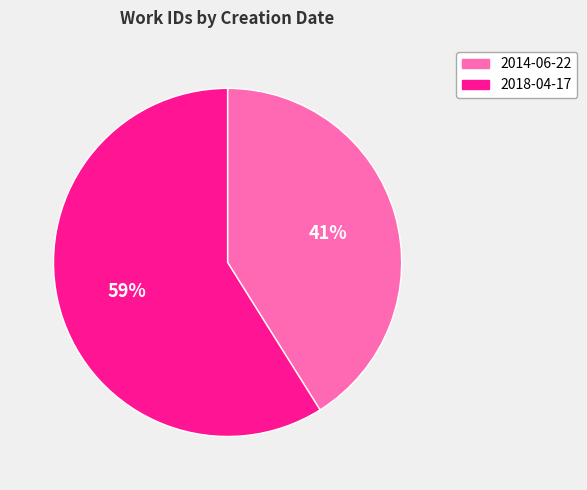

To the nearest percent, what is the difference between the 2018-04-17 and 2014-06-22 slice percentages?

18%